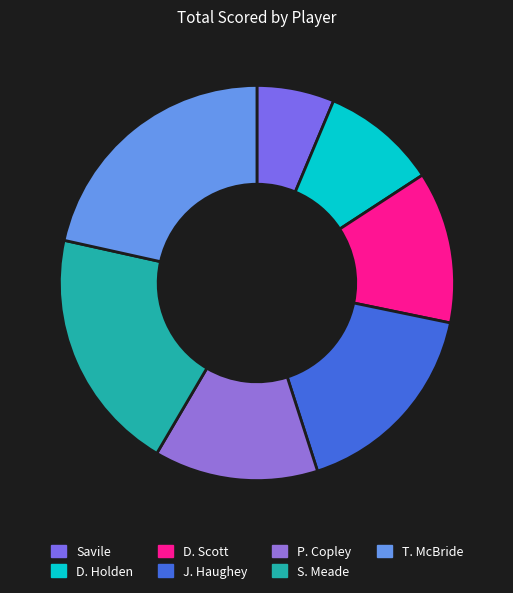

Which category has the biggest portion of the pie?

Mytholmroyd-T. McBride